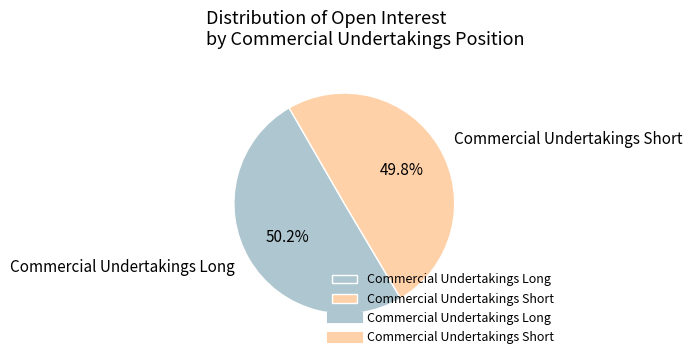

Count the number of slices in the pie.

2